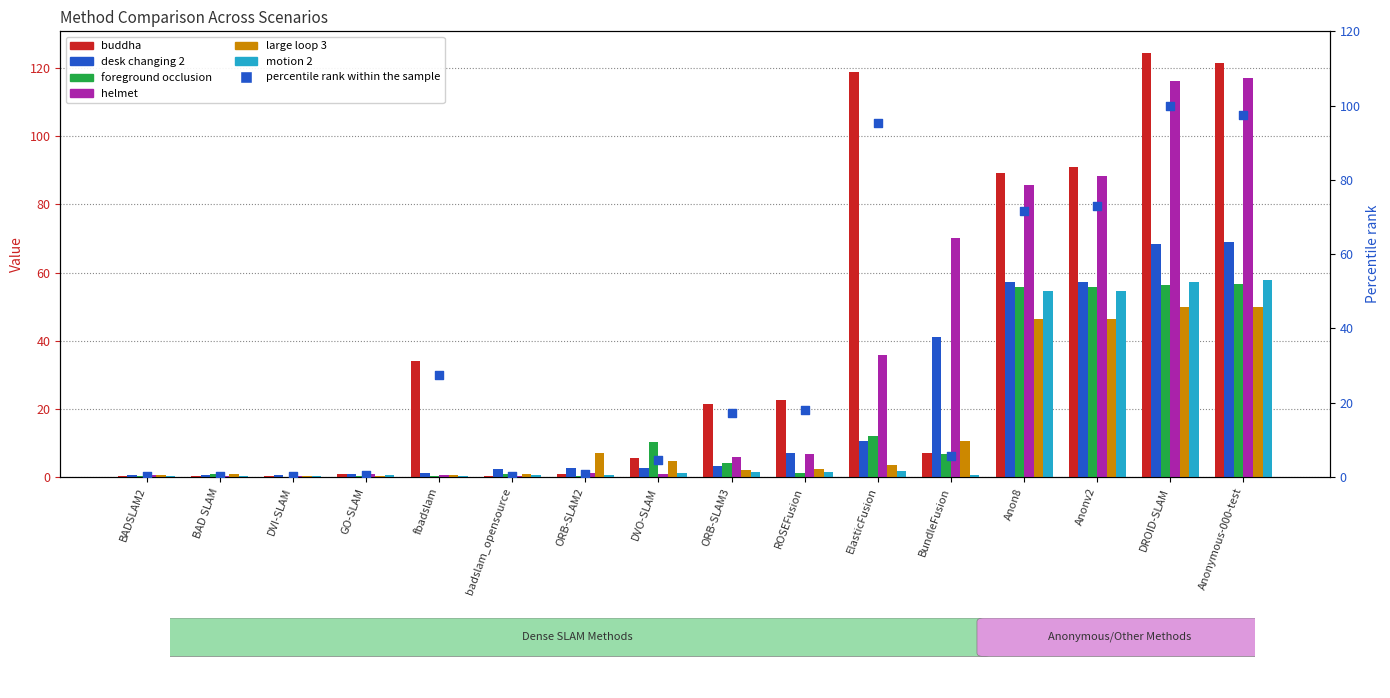

Which series has the largest Y range (max minus min)?

buddha